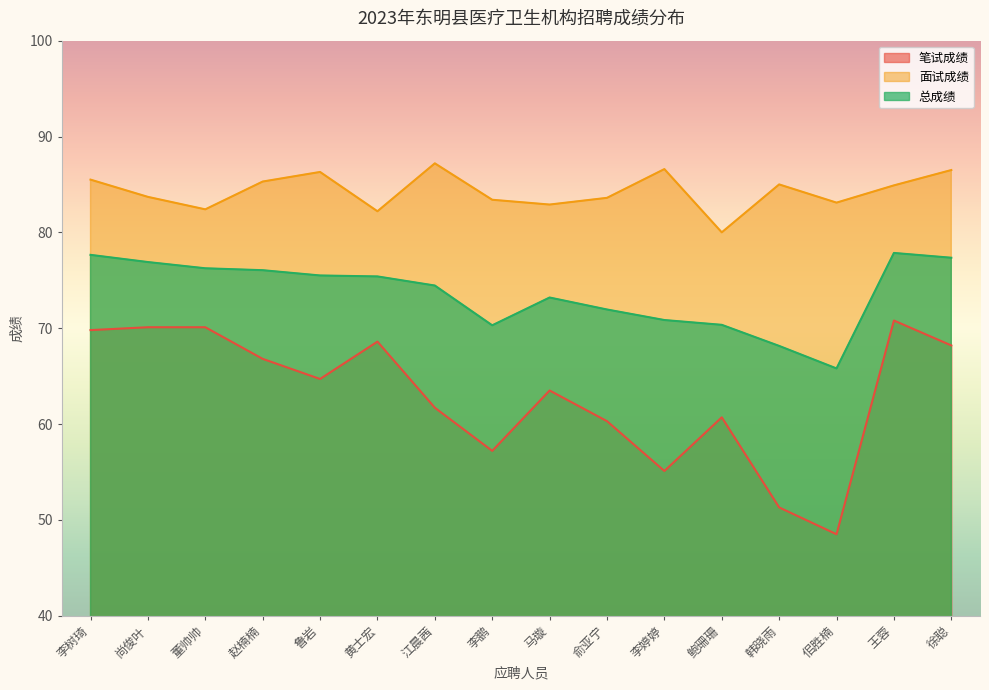

Reading left to right, transcribe all the data shown in this chart.

笔试成绩: 69.8	70.1	70.1	66.8	64.7	68.6	61.7	57.2	63.5	60.3	55.1	60.7	51.3	48.5	70.8	68.2
面试成绩: 85.5	83.7	82.4	85.3	86.3	82.2	87.2	83.4	82.9	83.6	86.6	80.0	85.0	83.1	84.9	86.5
总成绩: 77.7	76.9	76.2	76.0	75.5	75.4	74.5	70.3	73.2	72.0	70.8	70.3	68.2	65.8	77.8	77.3